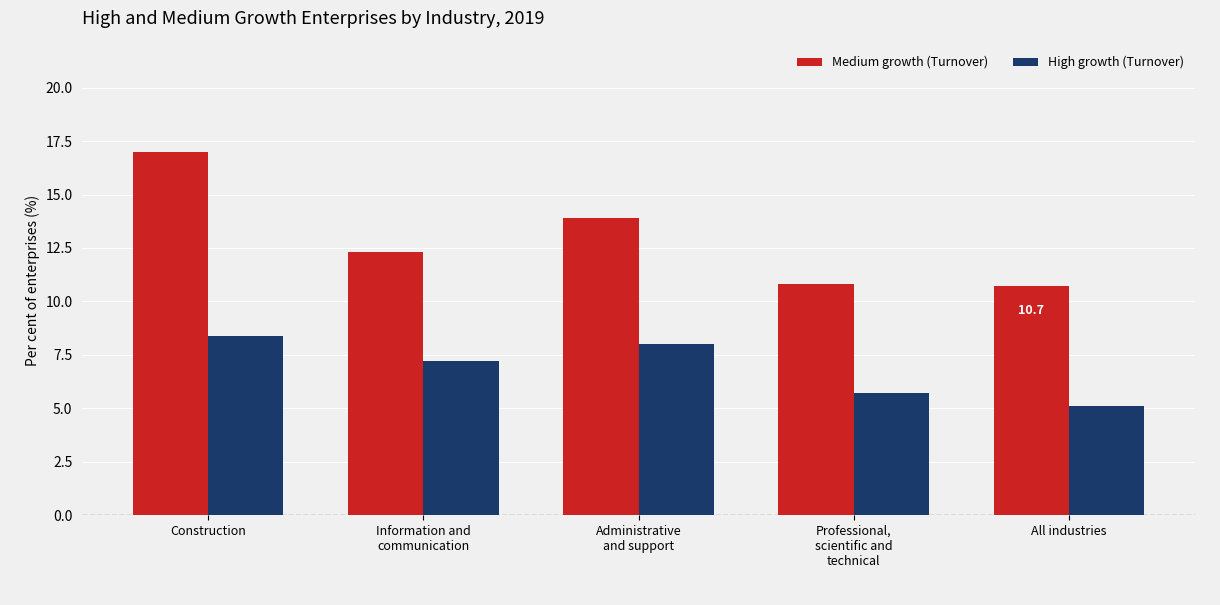

Reading left to right, transcribe all the data shown in this chart.

Medium growth (Turnover): 17.0	12.3	13.9	10.8	10.7
High growth (Turnover): 8.4	7.2	8.0	5.7	5.1